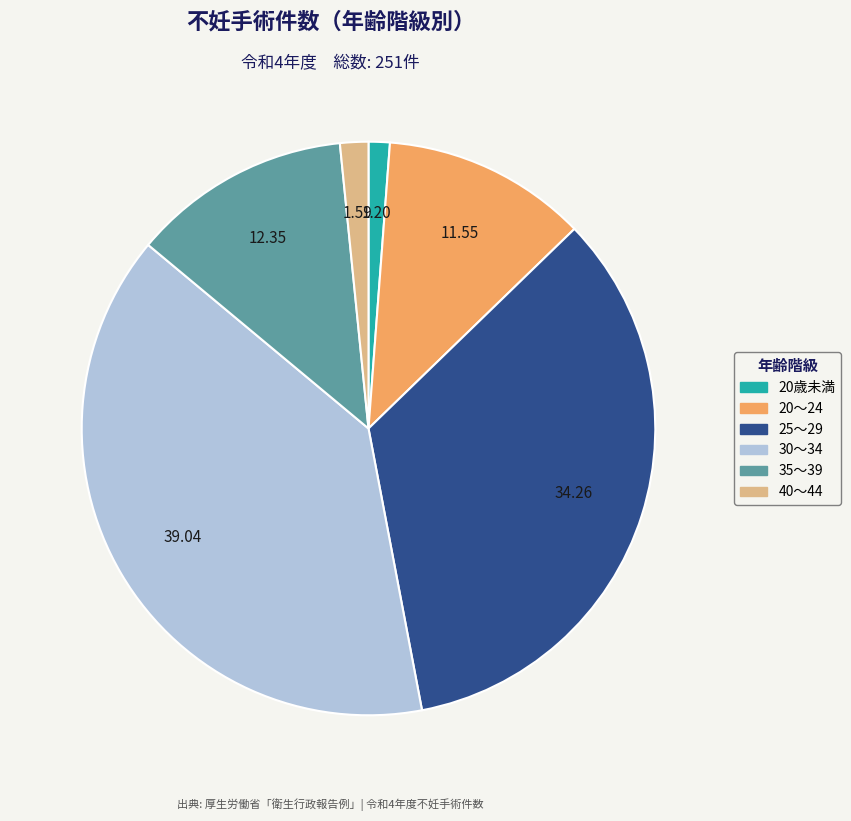

Count the number of slices in the pie.

6